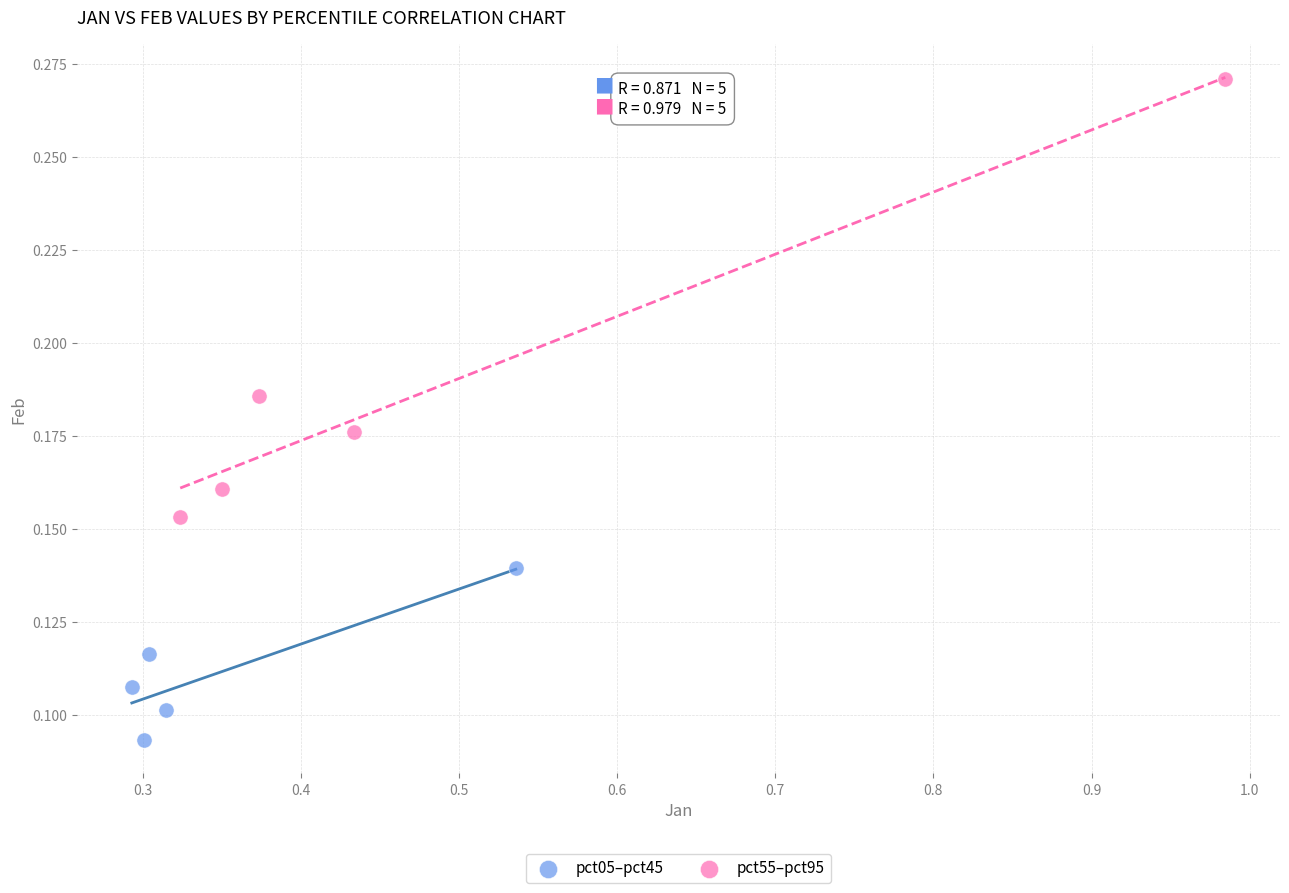

What are all the series names shown in the legend?

pct05–pct45, pct55–pct95